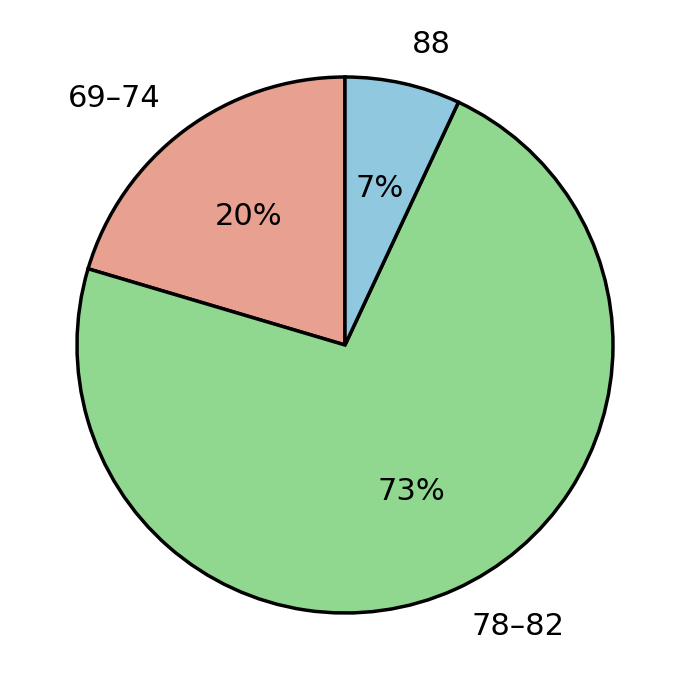

To the nearest percent, what percentage of the pie is 69–74?

20%